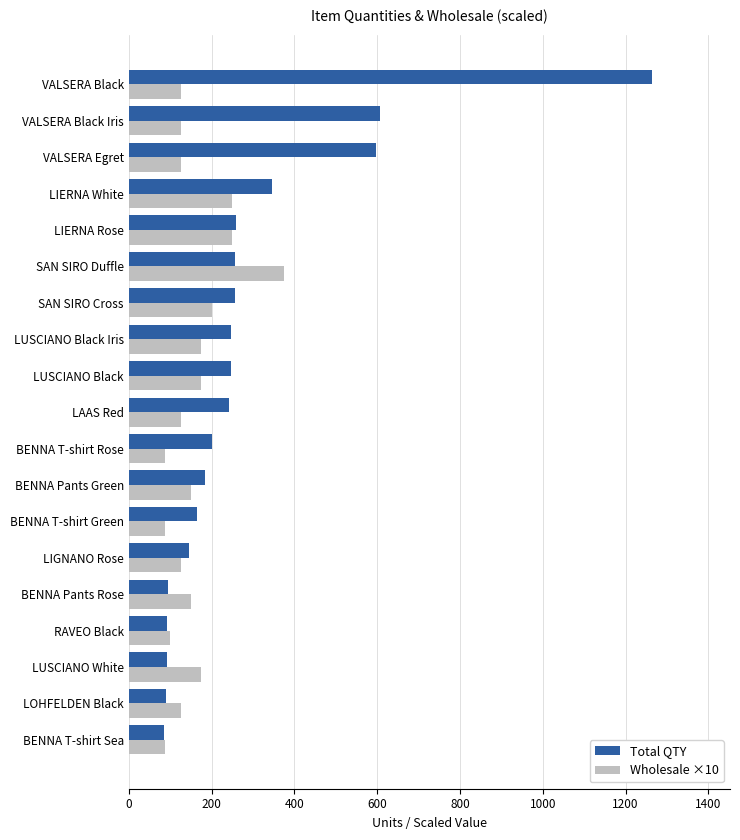

Count the number of data series in this chart.

2